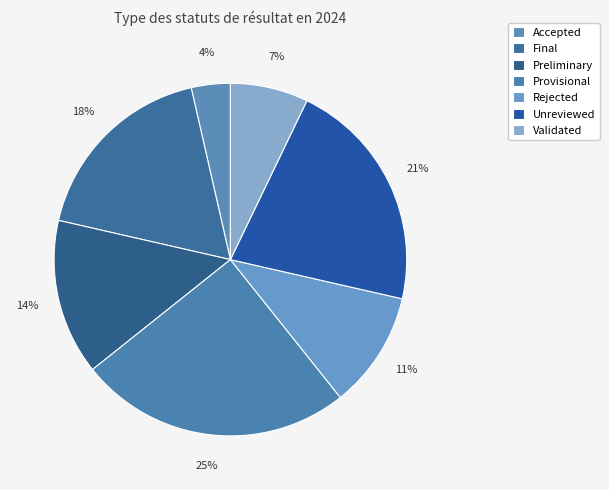

What is the smallest slice in the pie chart?

Accepted